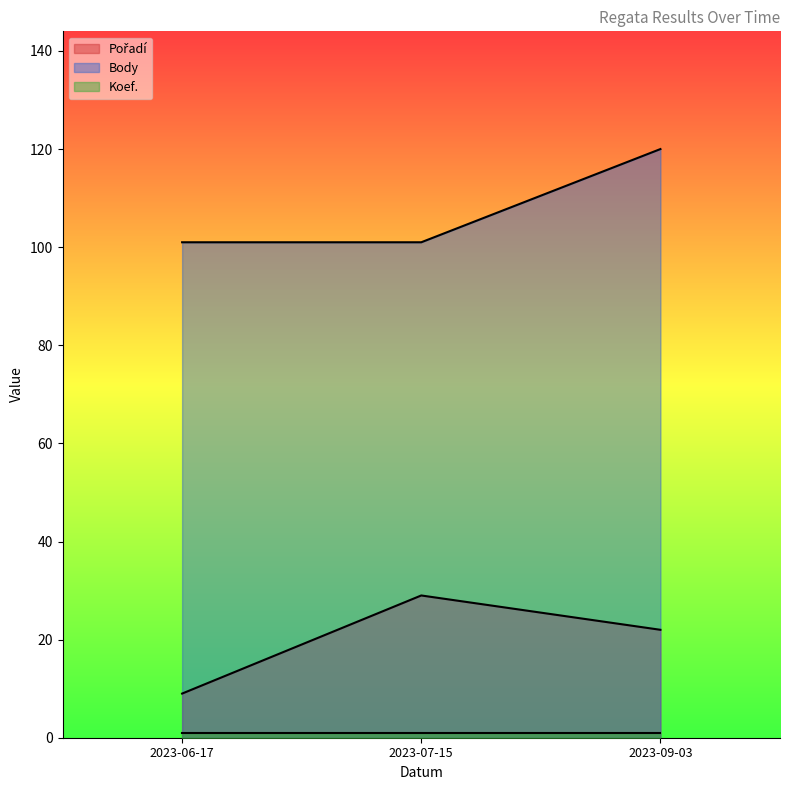

What is the value of the Body point at the 2nd from the left?

101